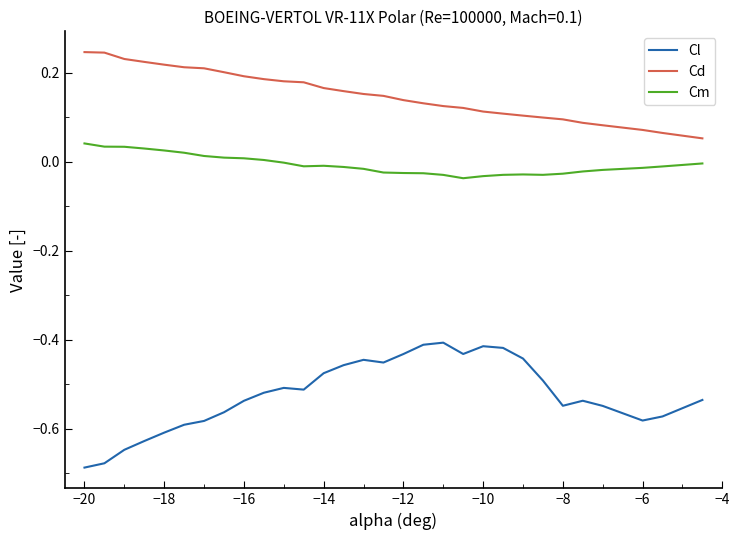

Which series has the widest spread of values?

Cl